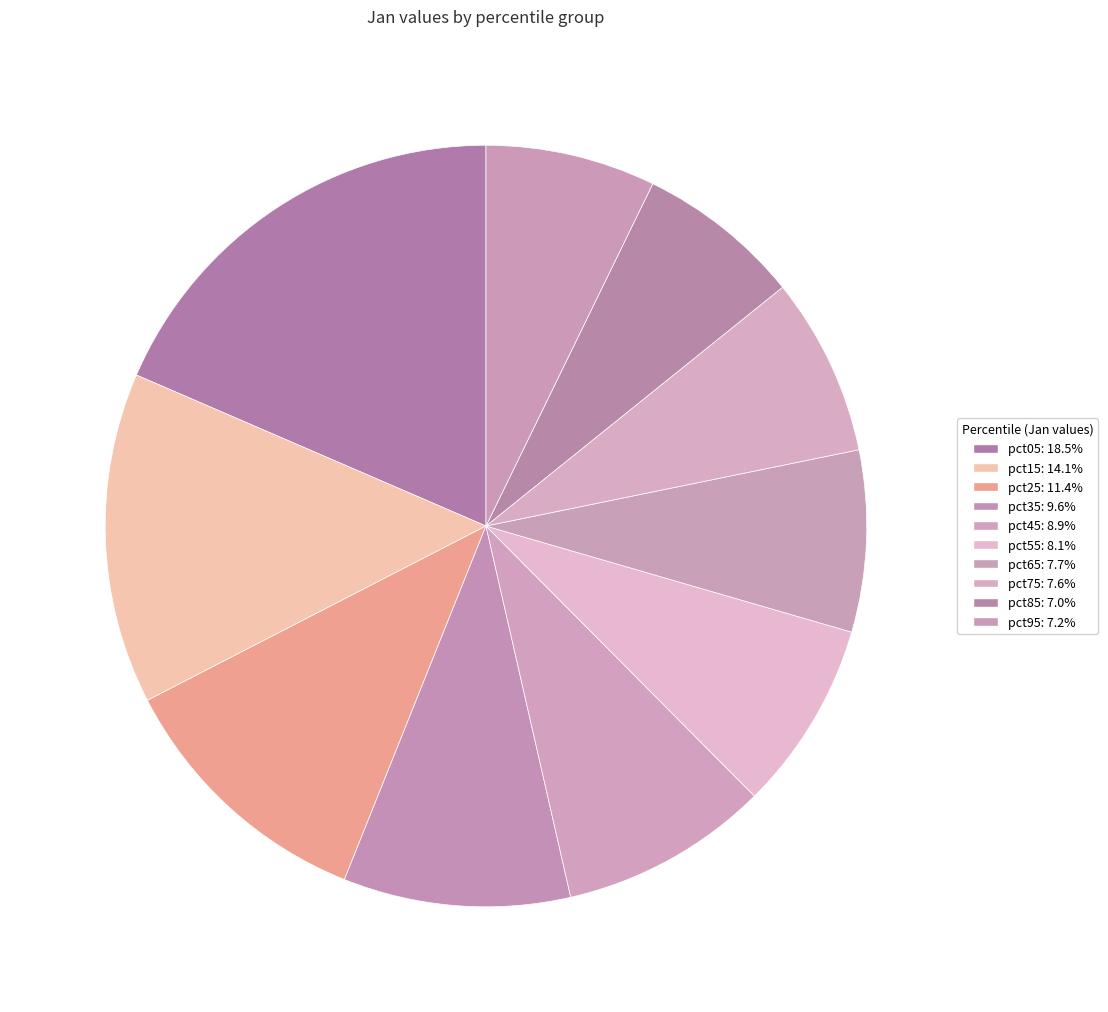

Count the number of slices in the pie.

10